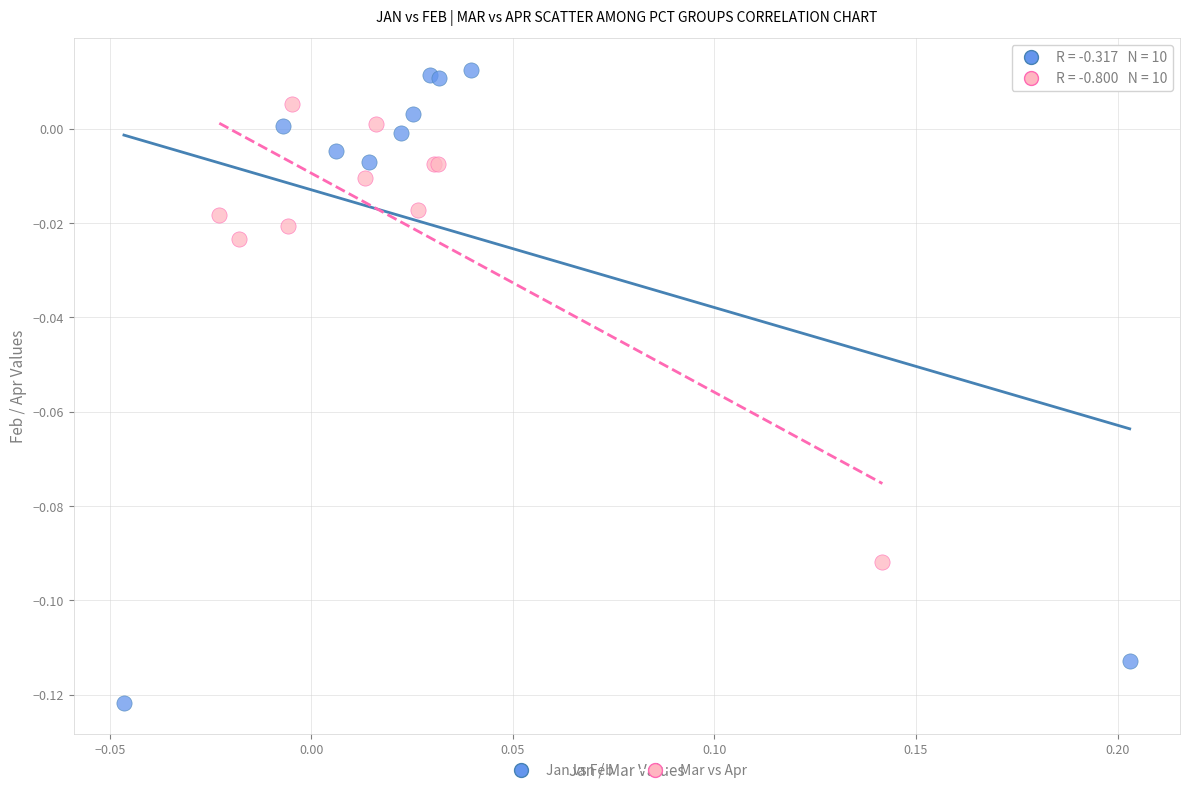

Which series contains the highest Y value?

Jan vs Feb